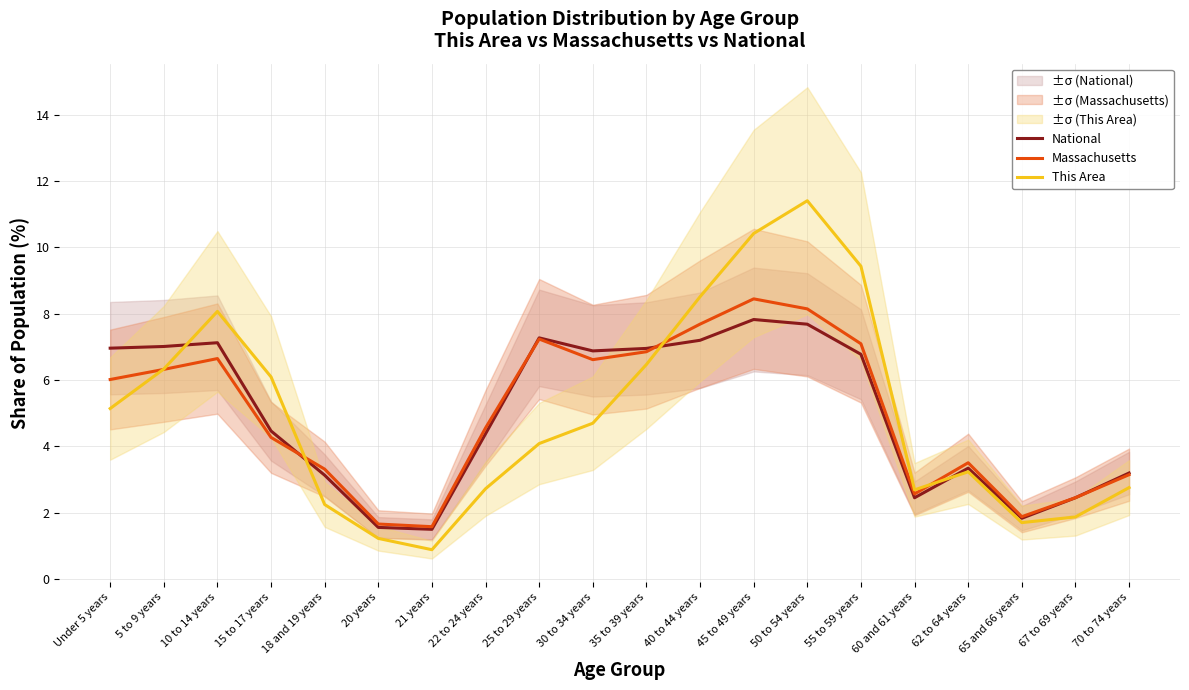

At which category is the sum across all series the highest?

50 to 54 years